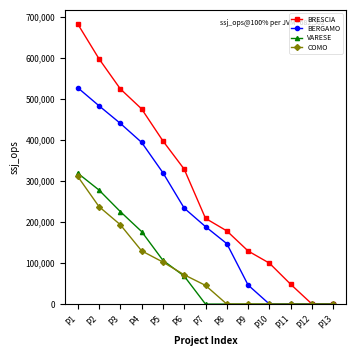

Which category has the highest value in the BRESCIA series?

P1